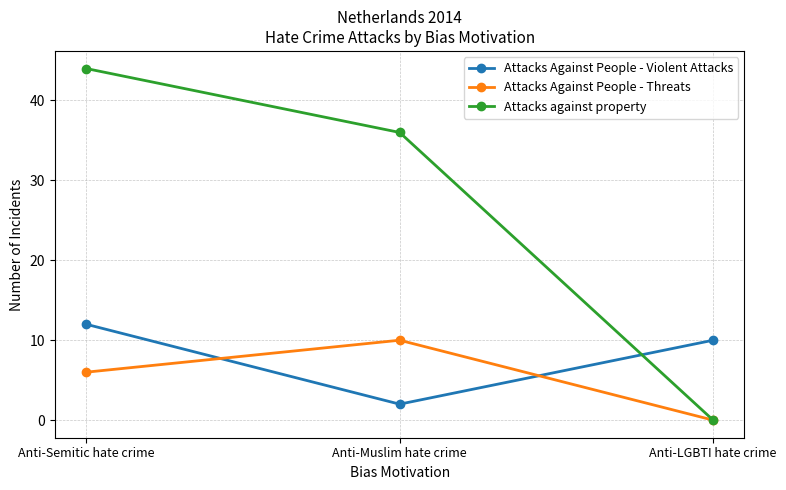

At which category is the sum across all series the highest?

Anti-Semitic hate crime